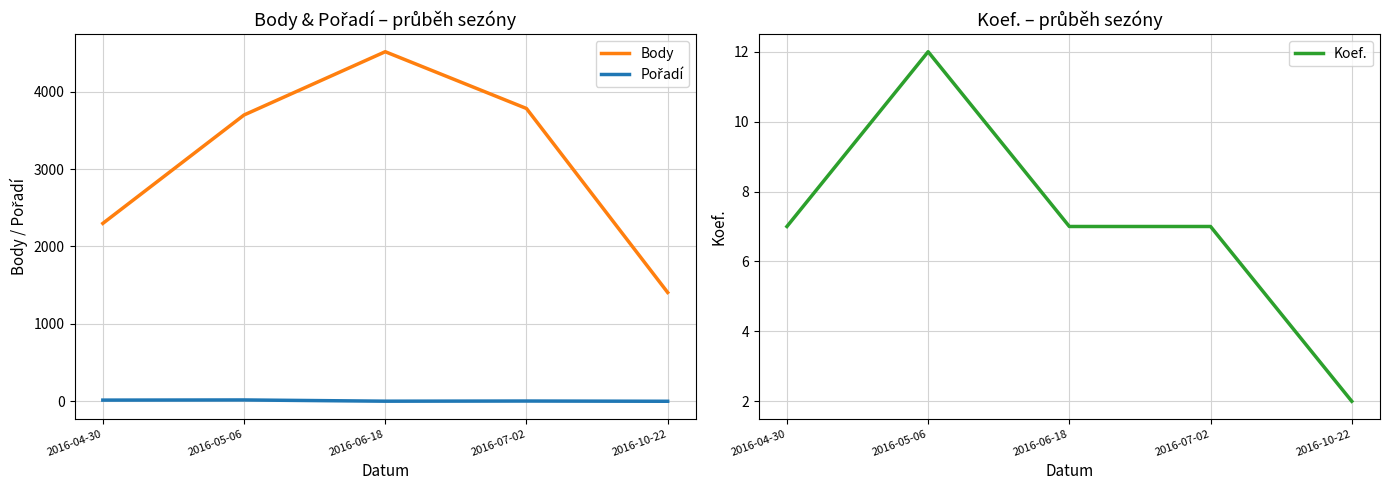

What is the approximate value of Body at 2016-04-30, to the nearest 10?

2300